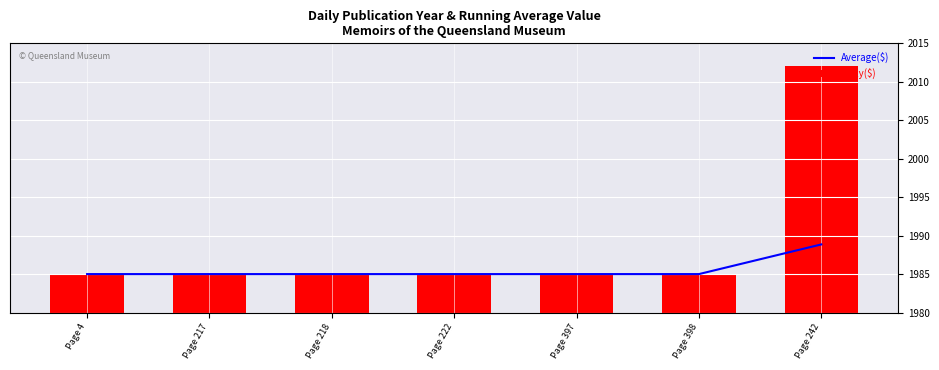

Which series has the widest spread of values?

Daily($)